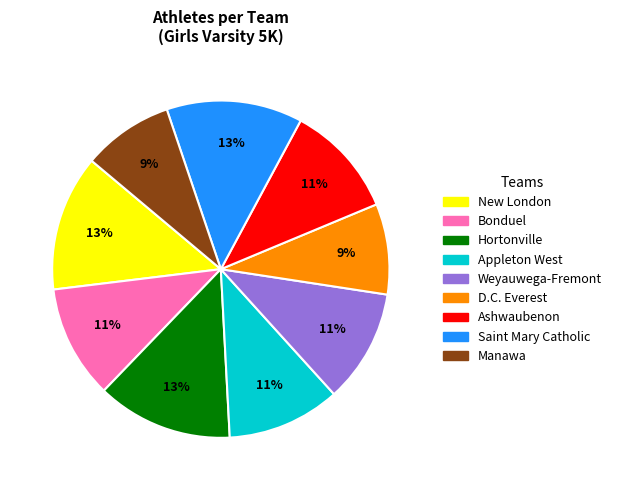

Combined, do Bonduel and D.C. Everest account for over 50%?

No